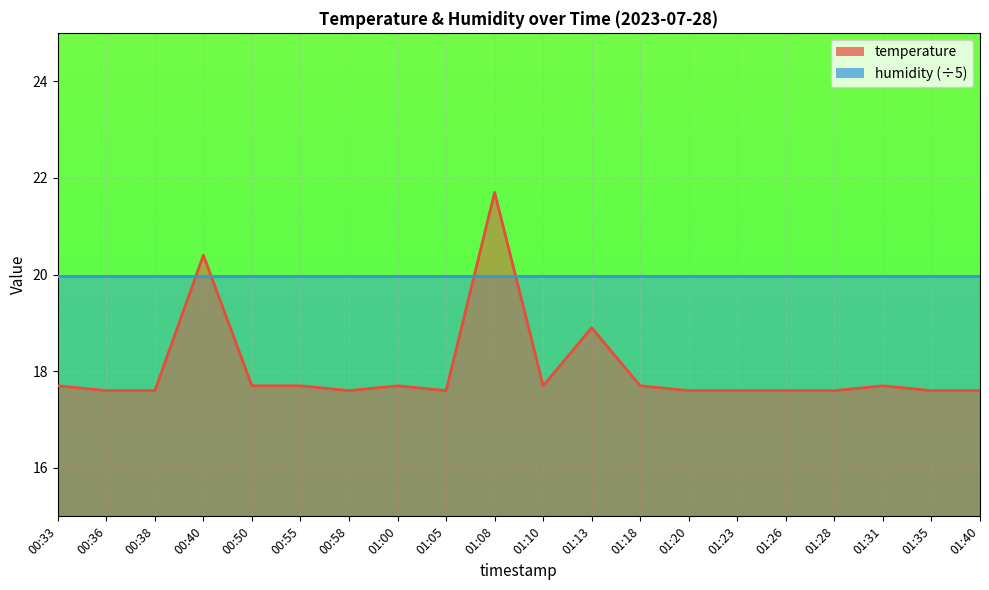

How many points are higher than both their immediate neighbors (excluding endpoints)?

5